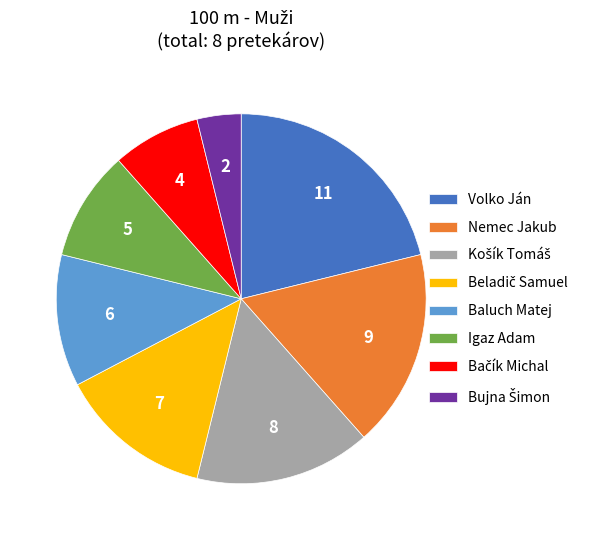

Which slice is the largest?

Volko Ján